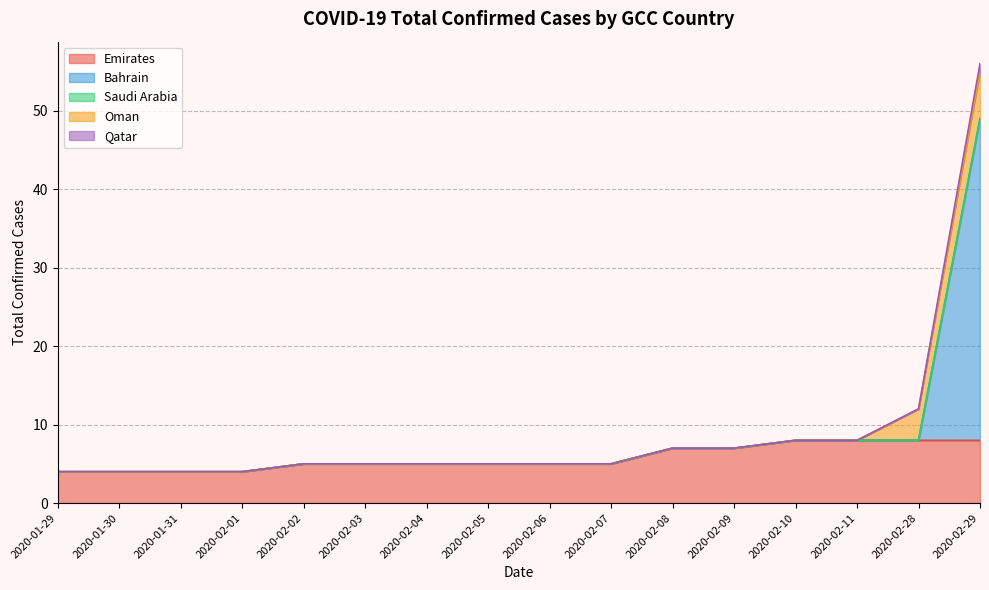

What is the minimum value for Emirates?

4